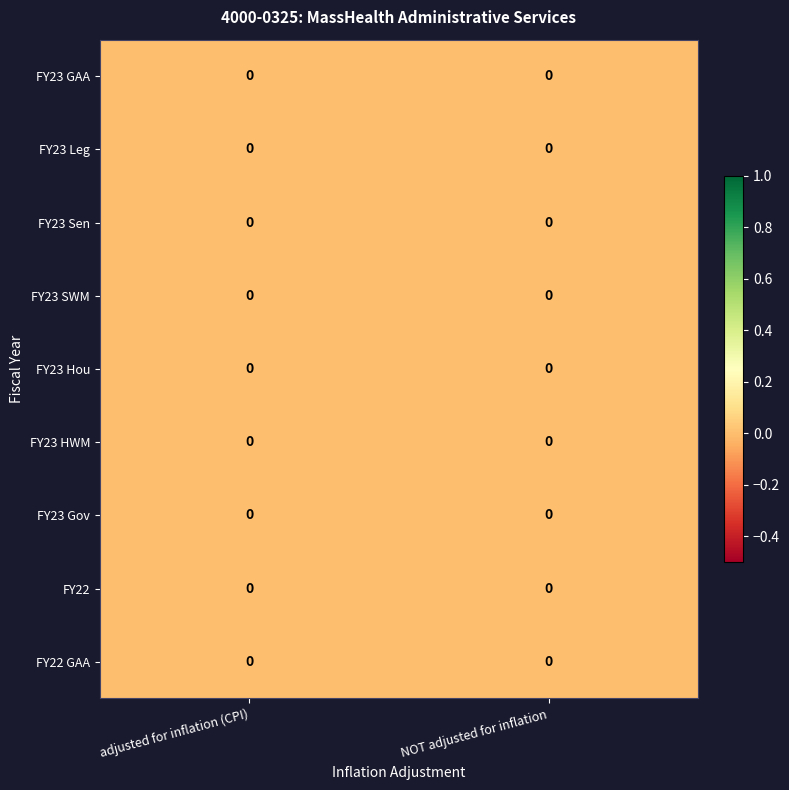

At which category does the chart reach its minimum across all series?

adjusted for inflation (CPI)